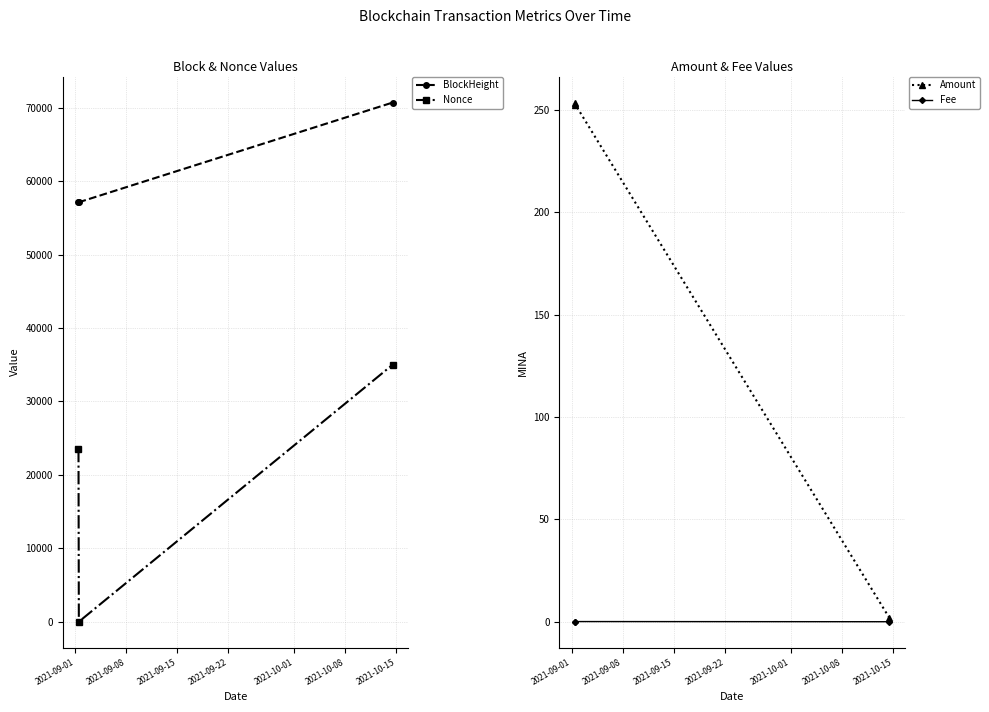

What is the lowest value of the BlockHeight series?

57115